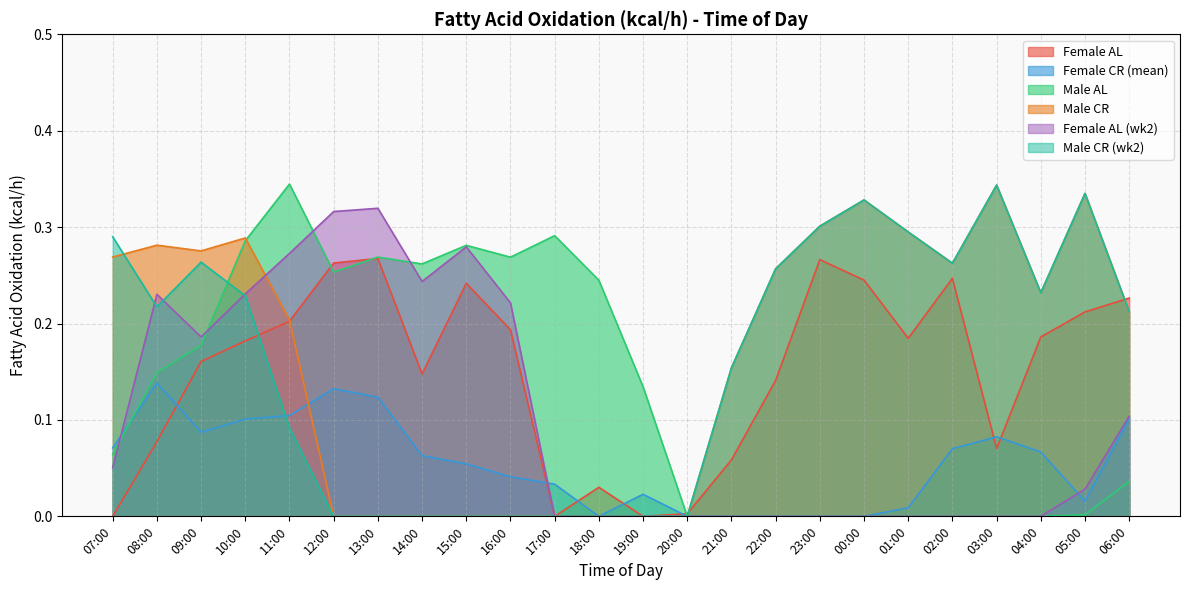

True or false: Male CR (wk2) has more than 1 points higher than both neighbors.

True